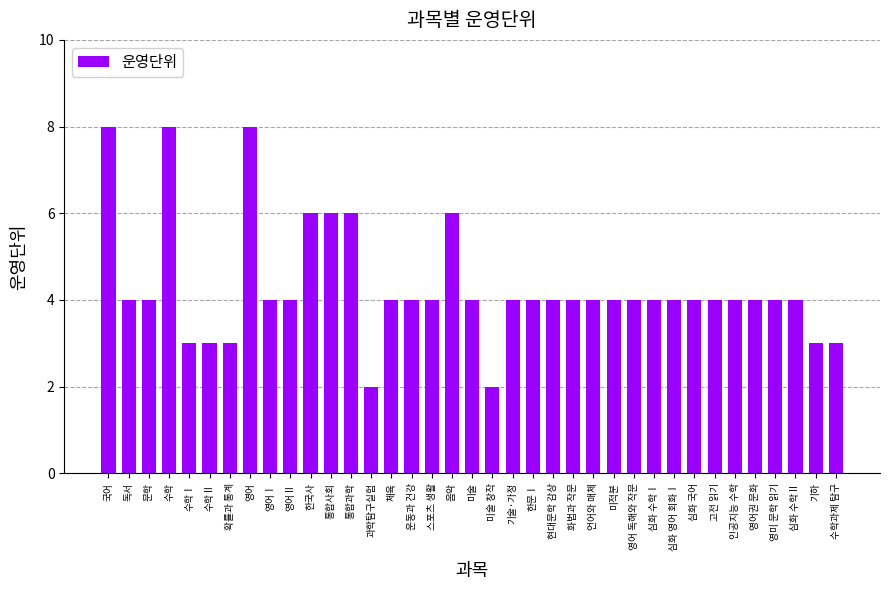

What value does the data have at 영어Ⅱ?

4